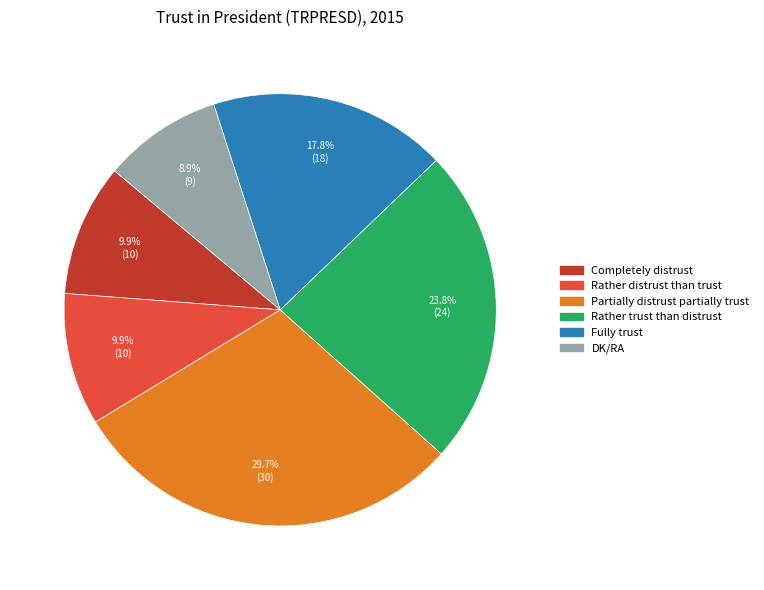

What percentage is NOT represented by DK/RA?

91.1%